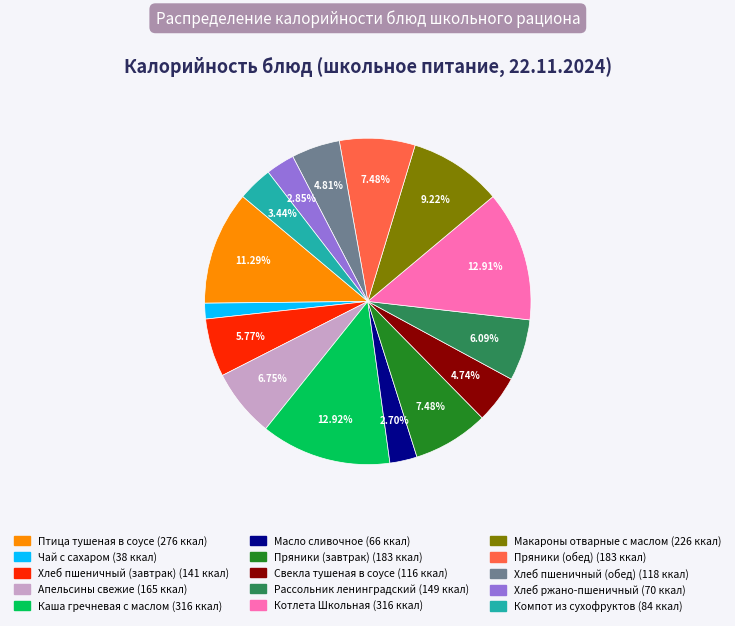

To the nearest percent, what is the difference between the Масло сливочное and Компот из сухофруктов slice percentages?

1%